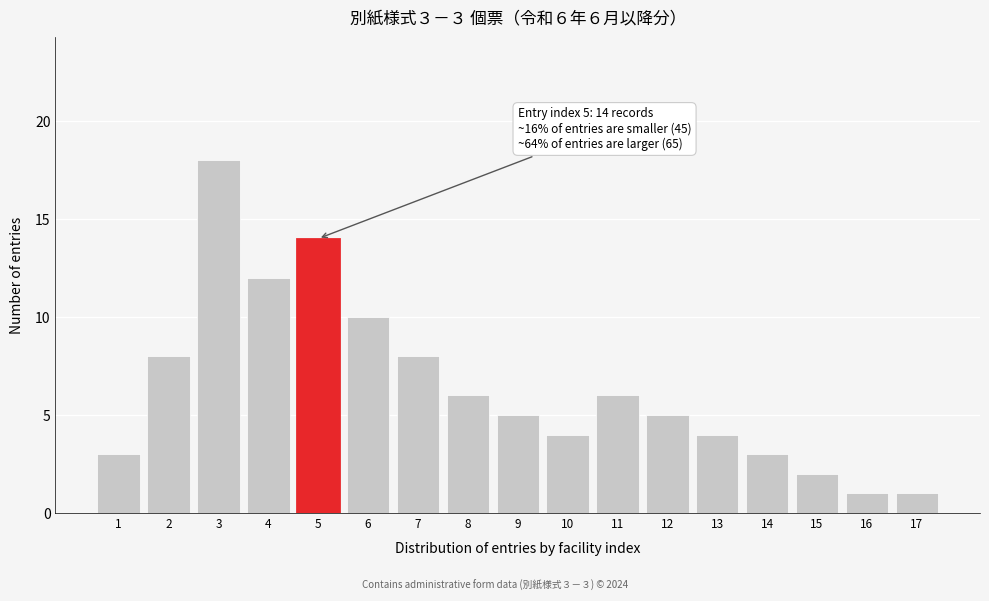

Reading right to left, transcribe all the data shown in this chart.

1	1	2	3	4	5	6	4	5	6	8	10	14	12	18	8	3